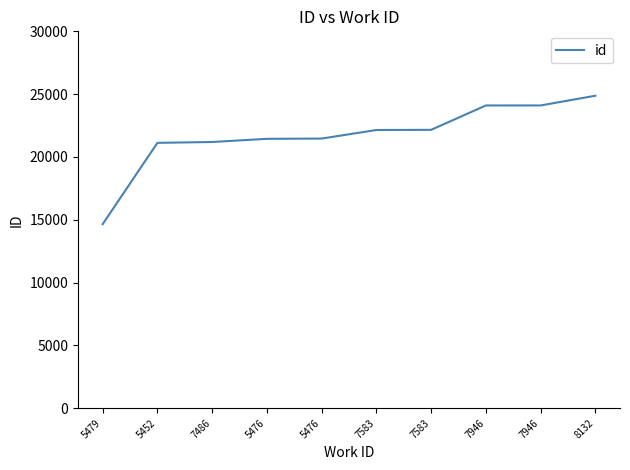

Reading left to right, list all the values displayed in this chart.

5479=14650	5452=21122	7486=21191	5476=21442	5476=21464	7583=22145	7583=22158	7946=24099	7946=24100	8132=24874